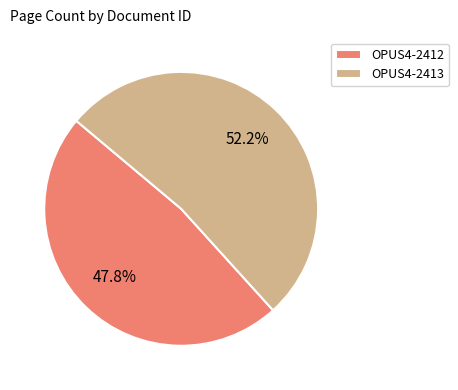

To the nearest percent, what is the difference between the OPUS4-2413 and OPUS4-2412 slice percentages?

4%